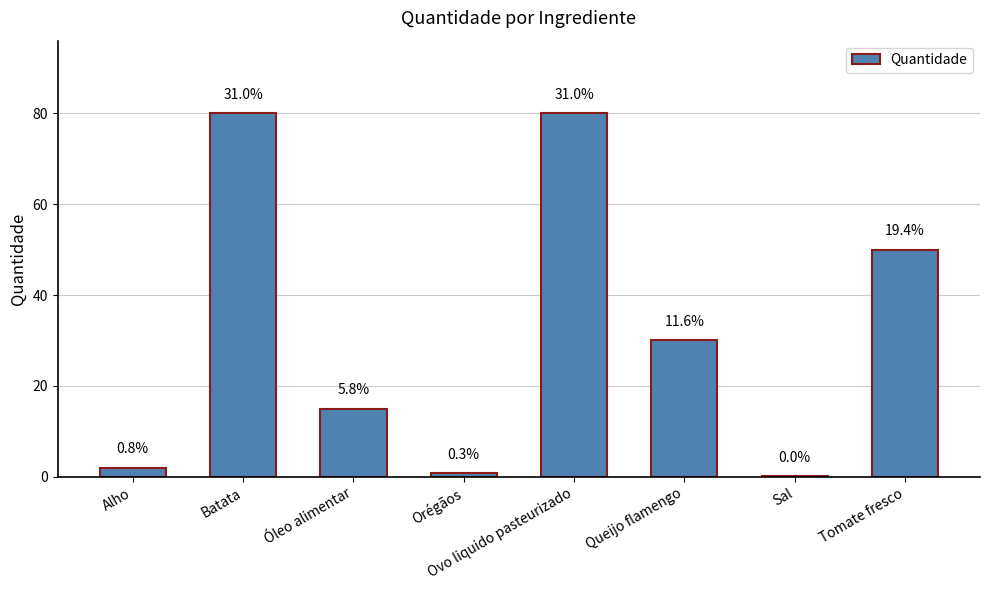

Are the bars horizontal?

No